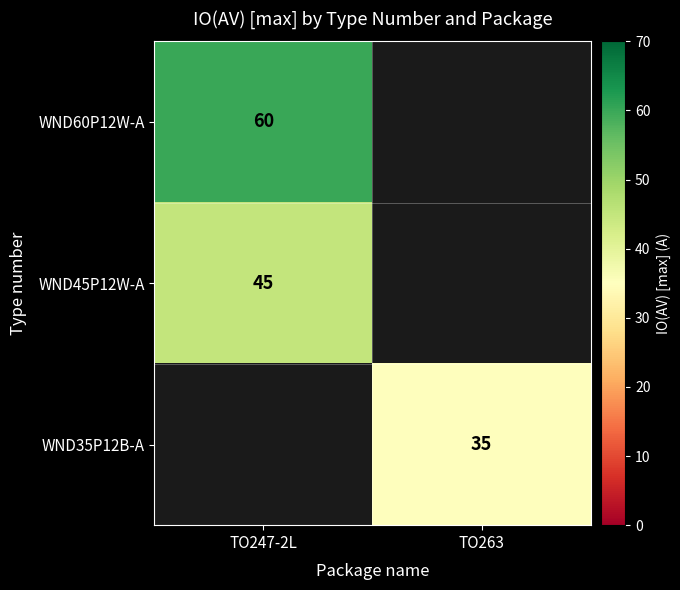

The value of WND35P12B-A at TO263 is 35. True or false?

True